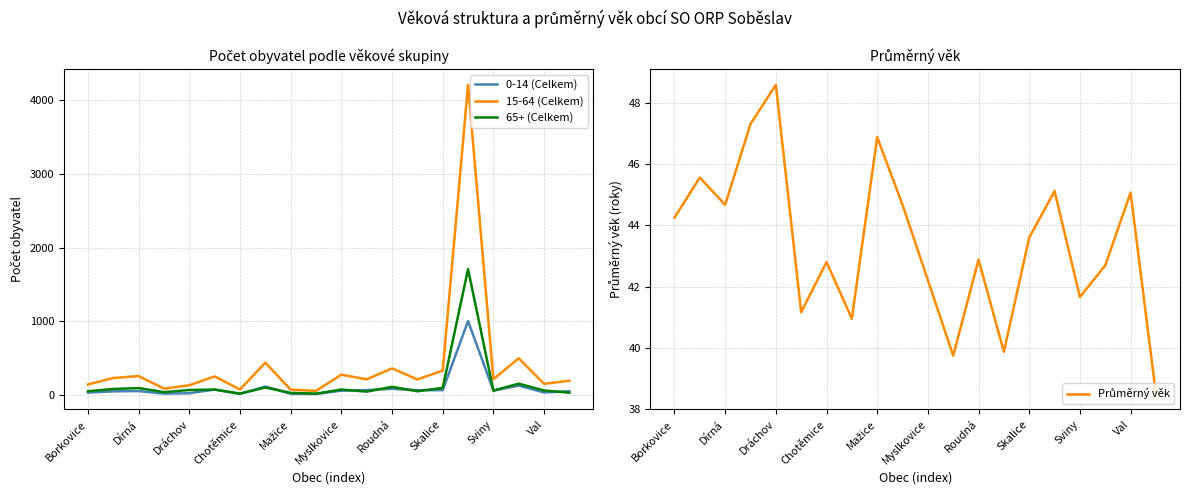

True or false: 65+ (Celkem) has more than 0 interior local peaks.

True